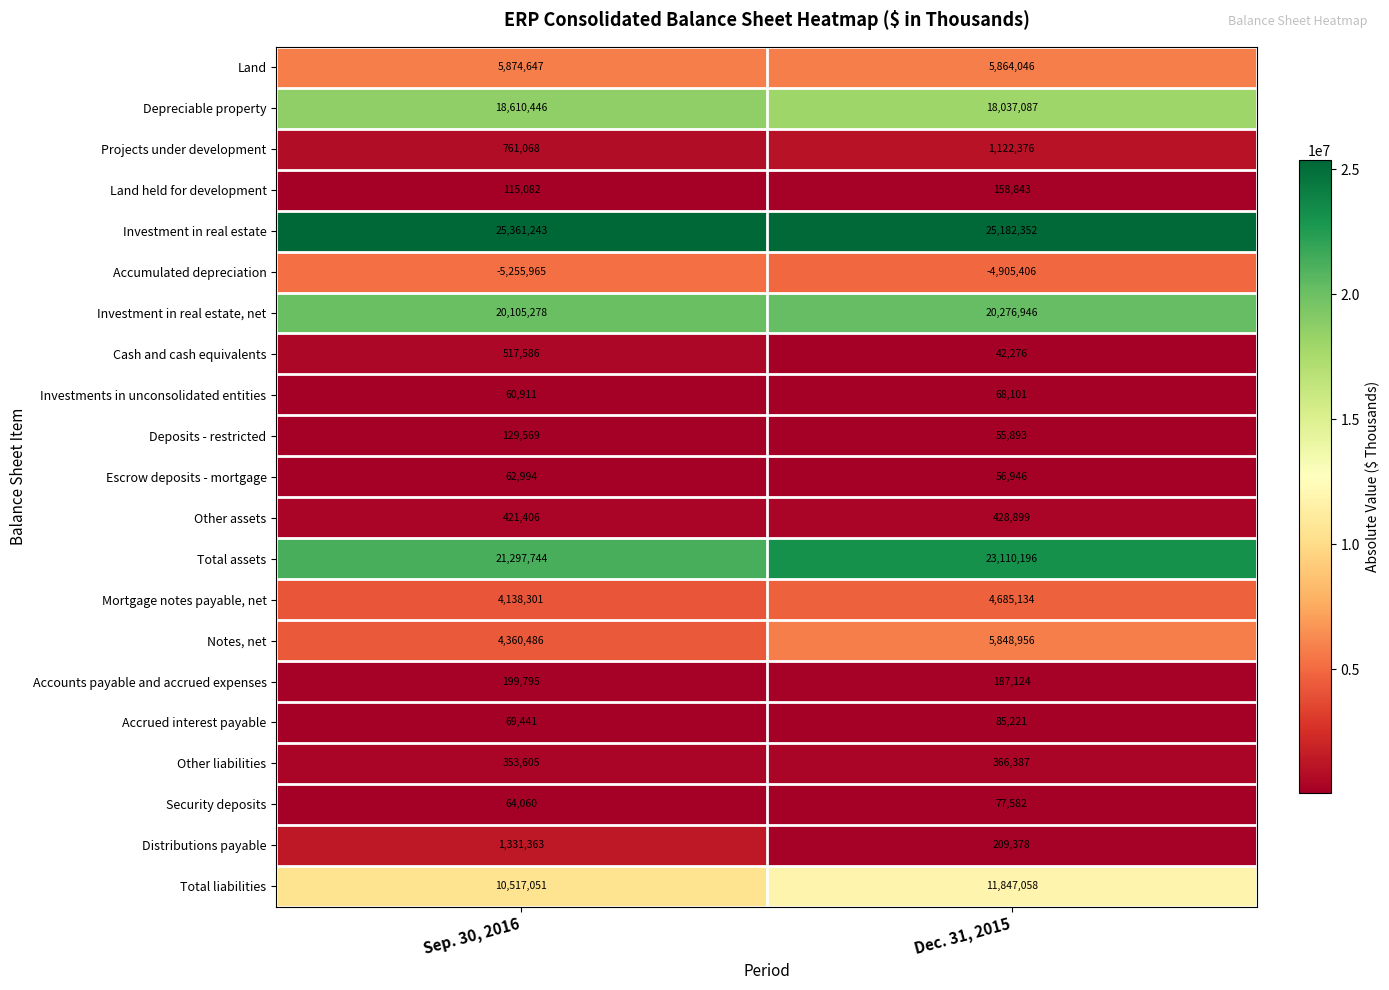

Which series has the largest total across all categories?

Investment in real estate